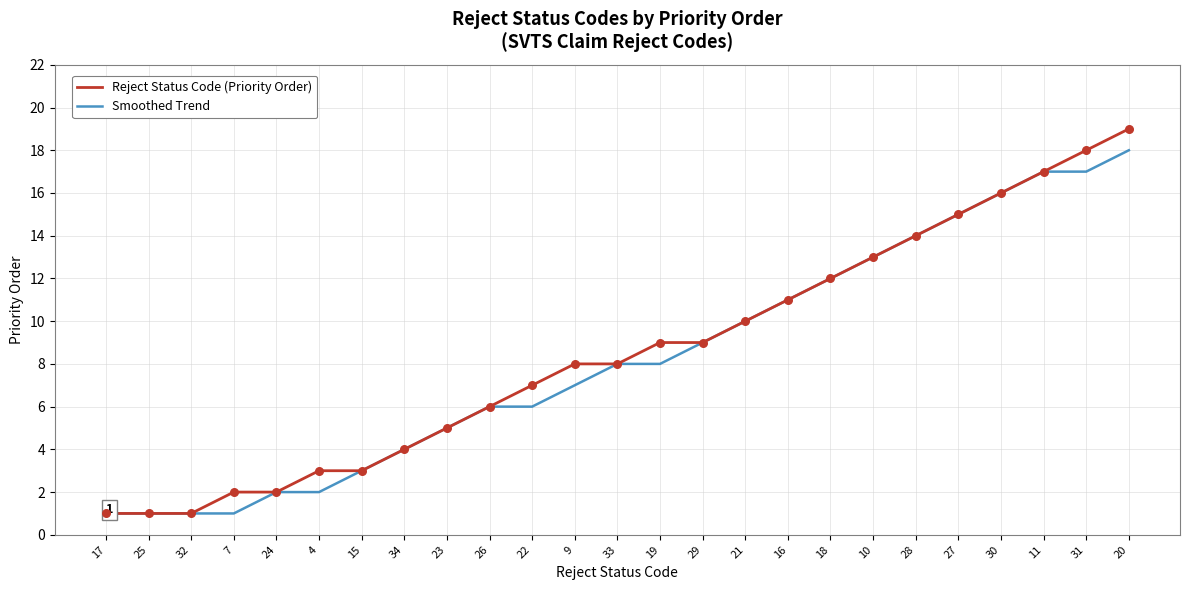

What is the total value across all series at 32?

2